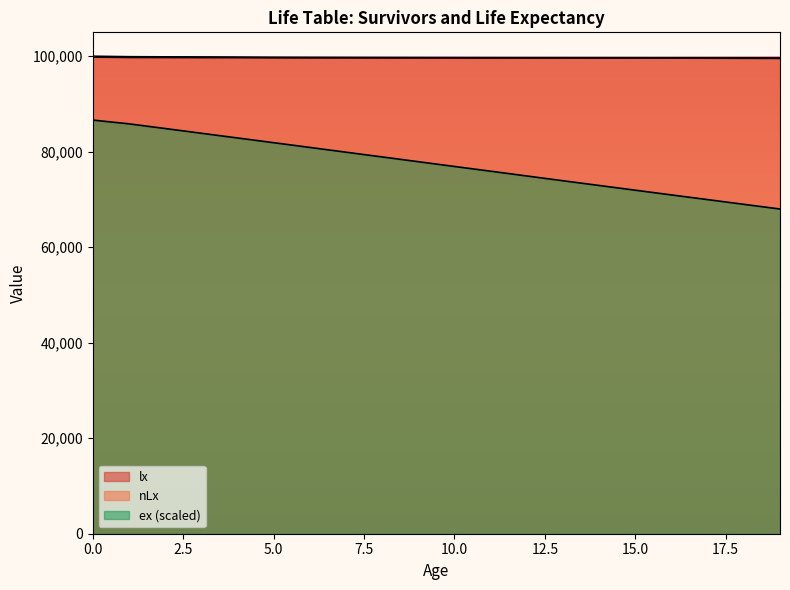

What is the total value across all series at 13?

273235